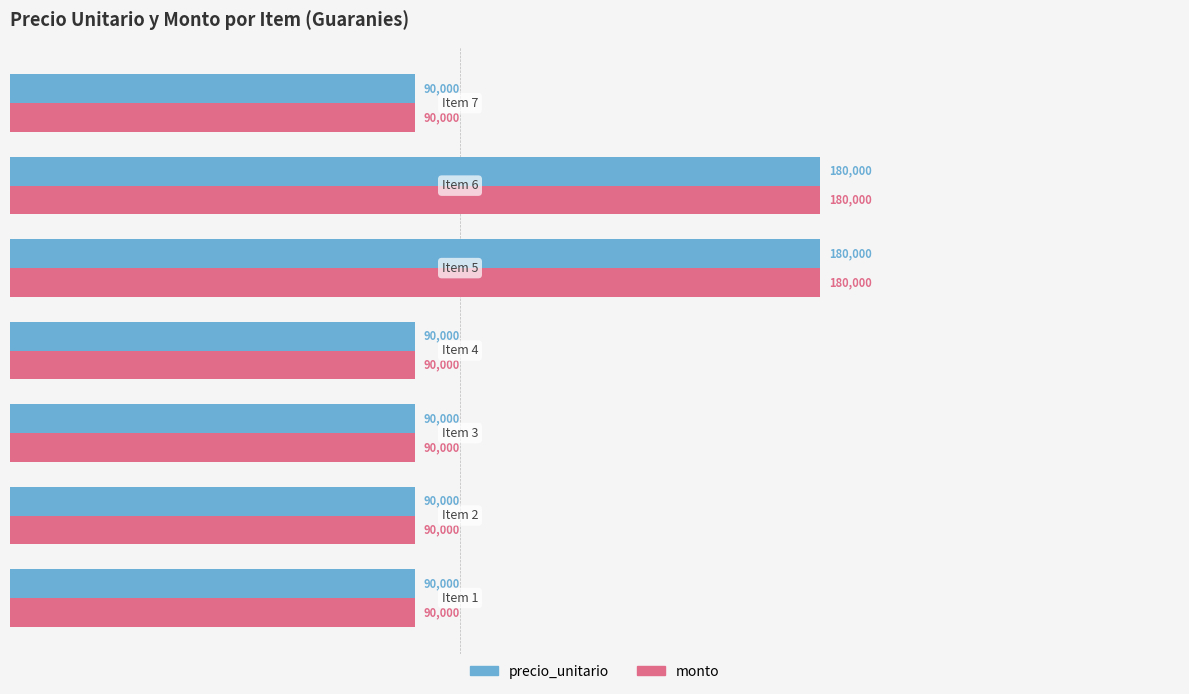

What is the minimum value shown in the chart?

90000